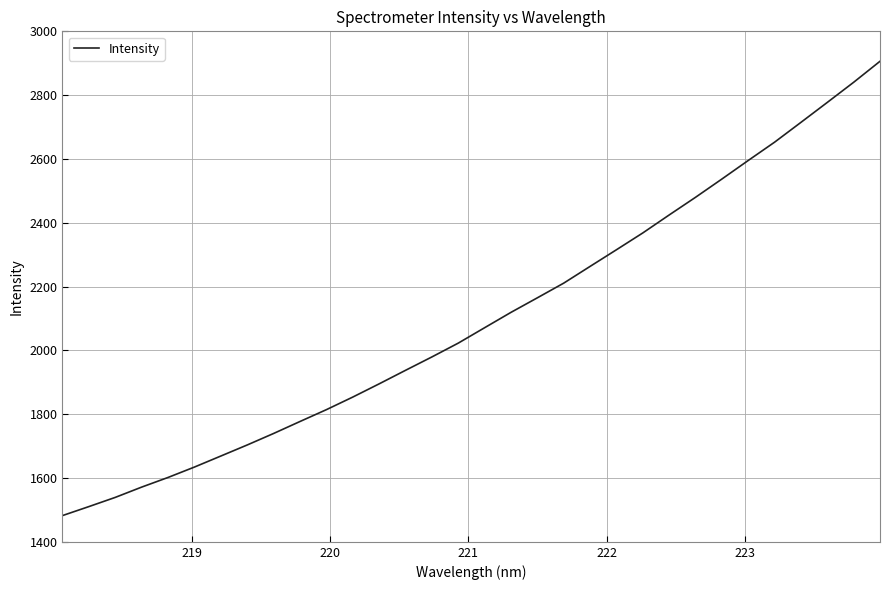

What is the greatest value displayed?

2906.1